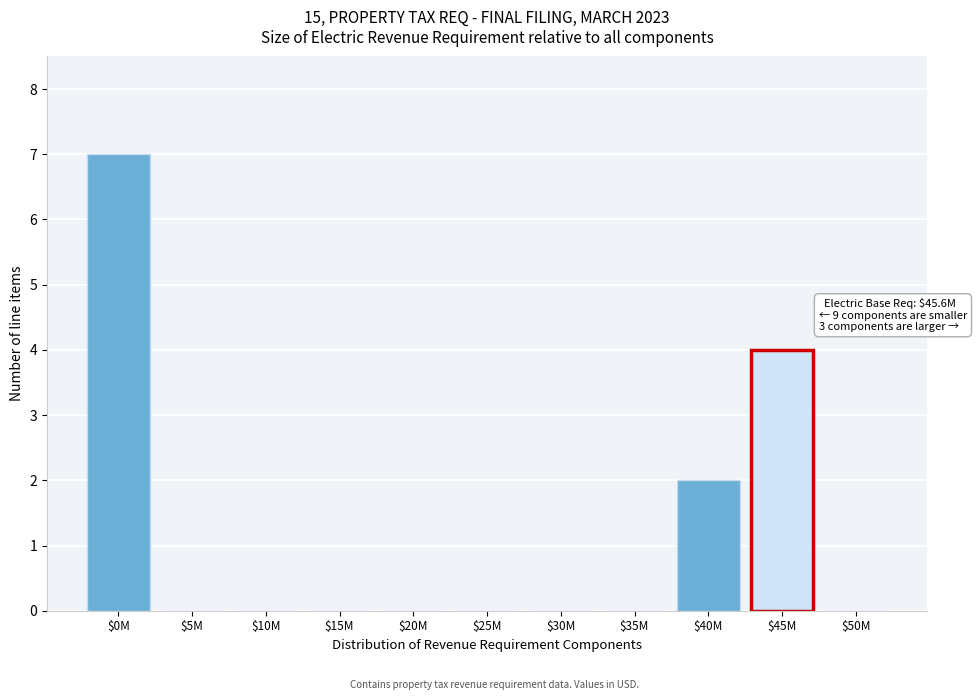

The chart shows a value of 0 at $10M. True or false?

True